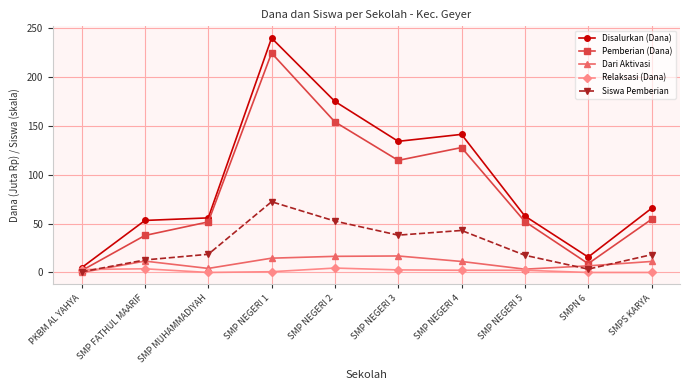

Which series has the widest spread of values?

Disalurkan (Dana)